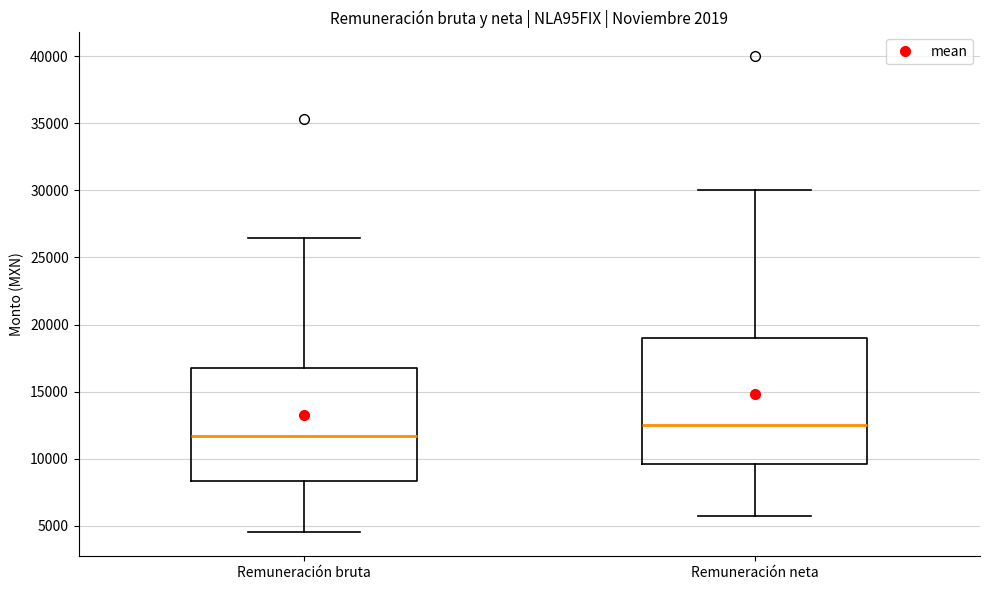

Which box has the highest median line?

Remuneración neta